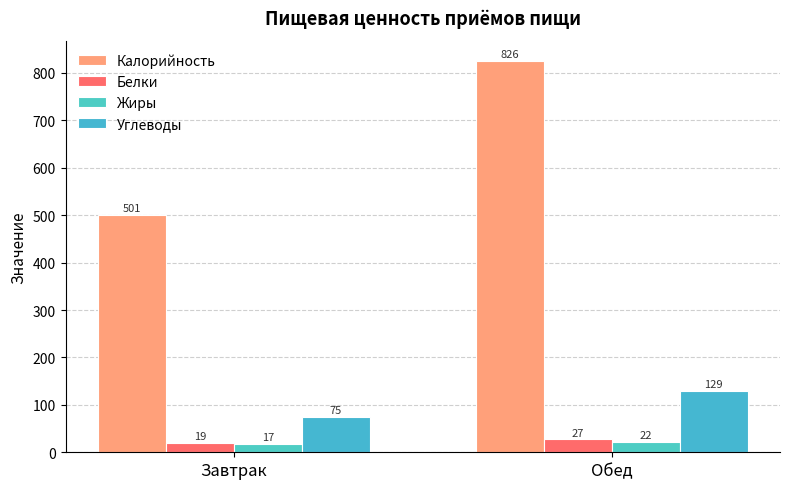

What is the average value of the Белки series?

23